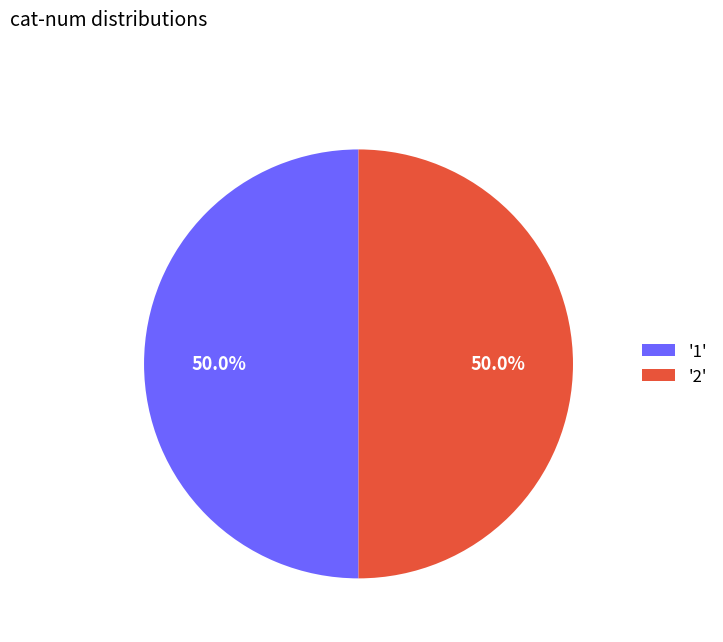

What percentage do '2' and '1' together represent?

100.0%